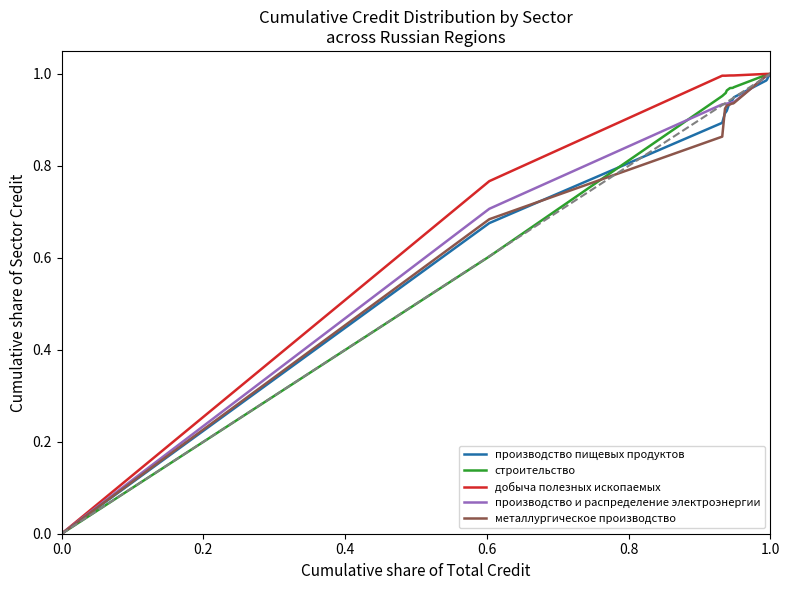

Is this an area chart (filled region under the line)?

No